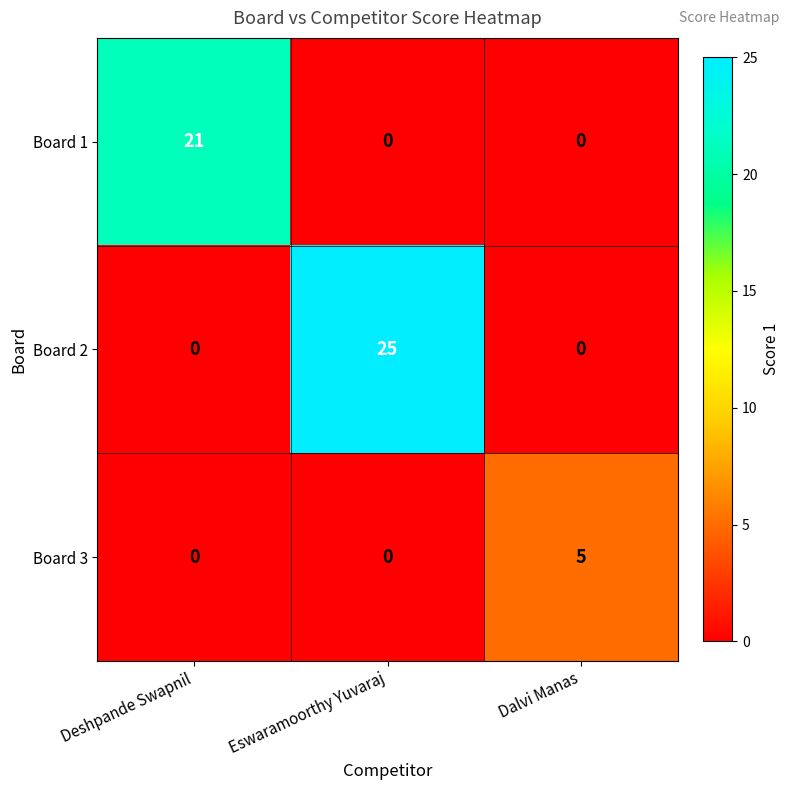

Reading left to right, extract all data points from this chart.

Board 1: 21	0	0
Board 2: 0	25	0
Board 3: 0	0	5